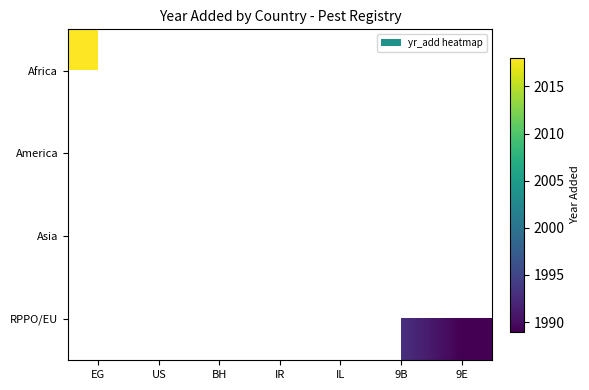

The value of RPPO/EU at 9E is 3398.9. True or false?

False